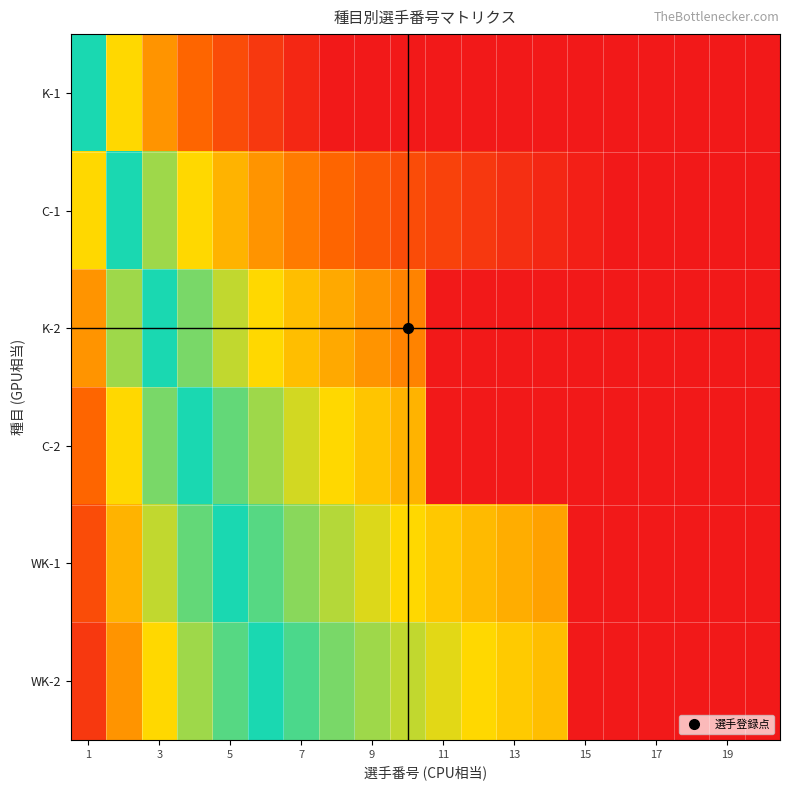

At how many categories does at least one series exceed 0?

16